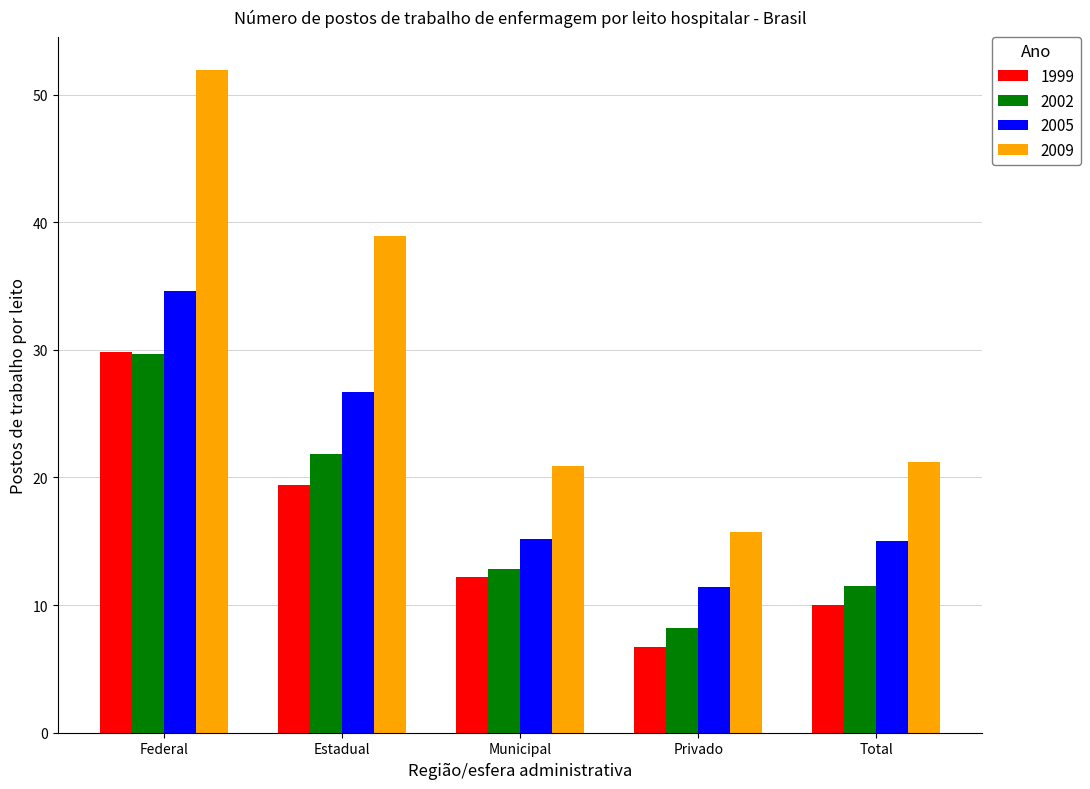

List the labels in order of 2002 value, largest first.

Federal, Estadual, Municipal, Total, Privado